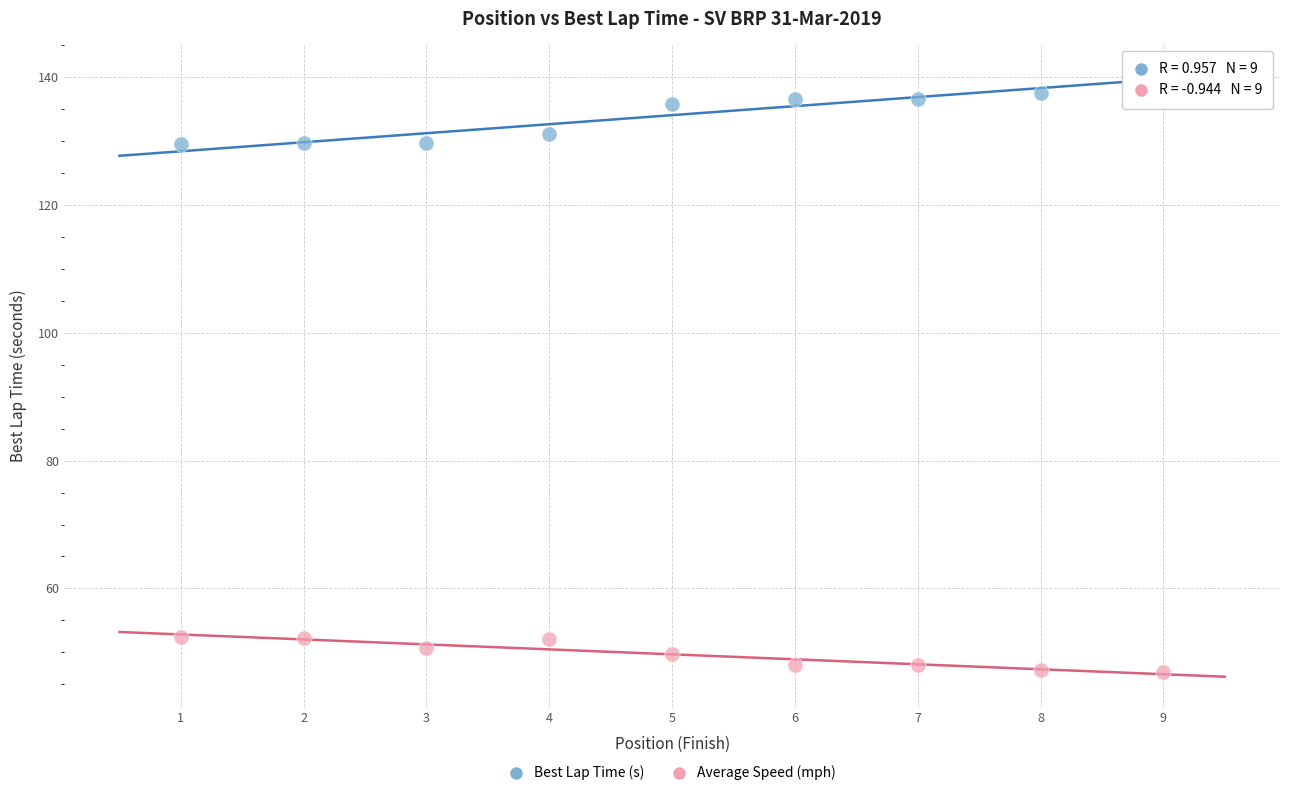

What is the X range (max minus min) for the scatter plot?

8.0